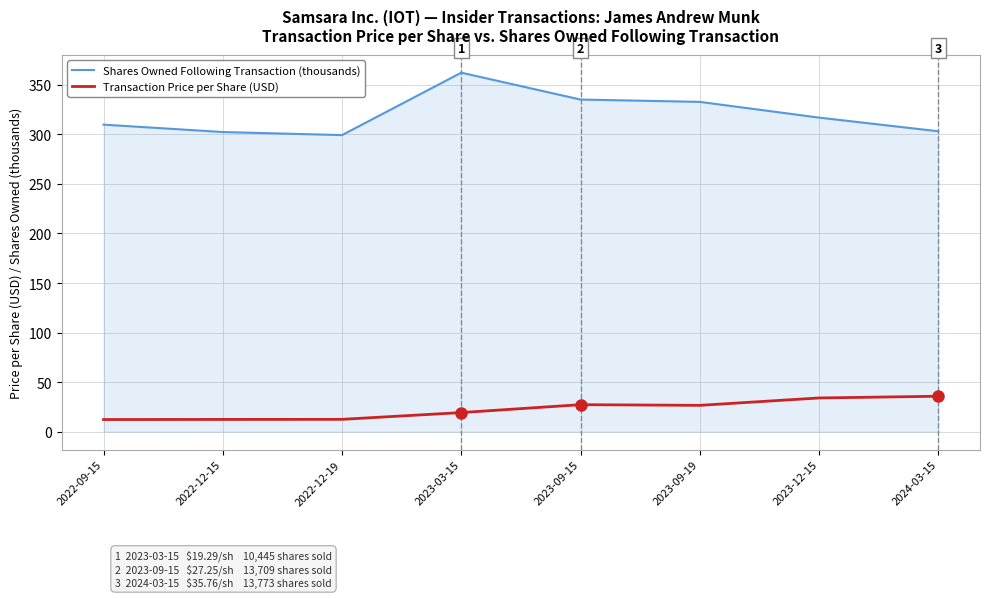

The value of Shares Owned Following Transaction (thousands) at 2023-09-19 is 170.0. True or false?

False